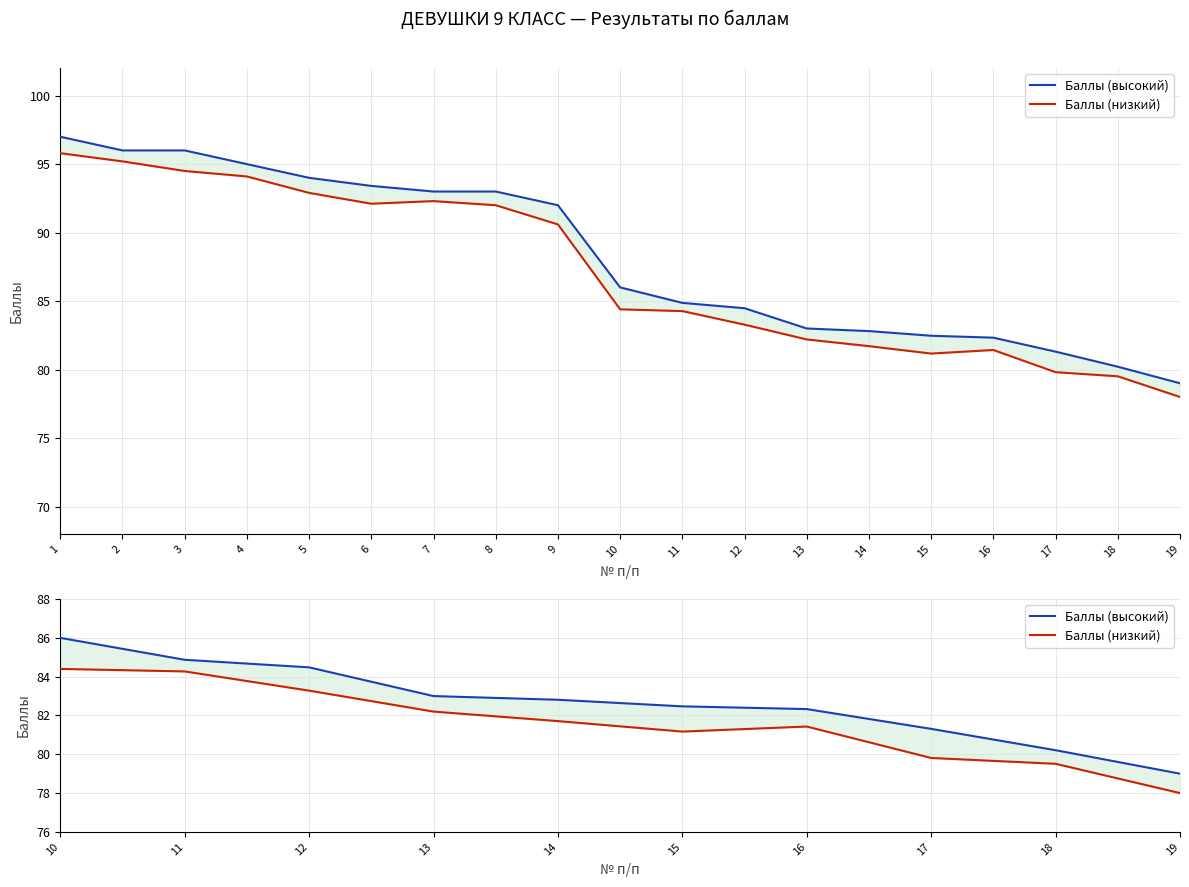

Count the number of data series in this chart.

2